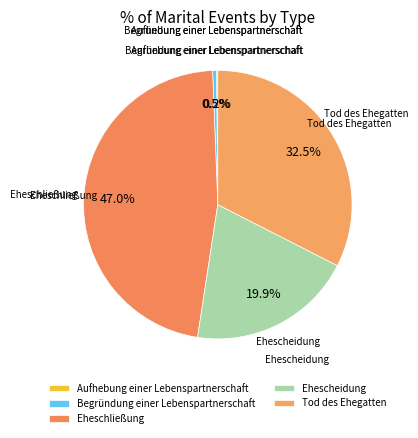

True or false: Tod des Ehegatten accounts for 33% of the total.

True